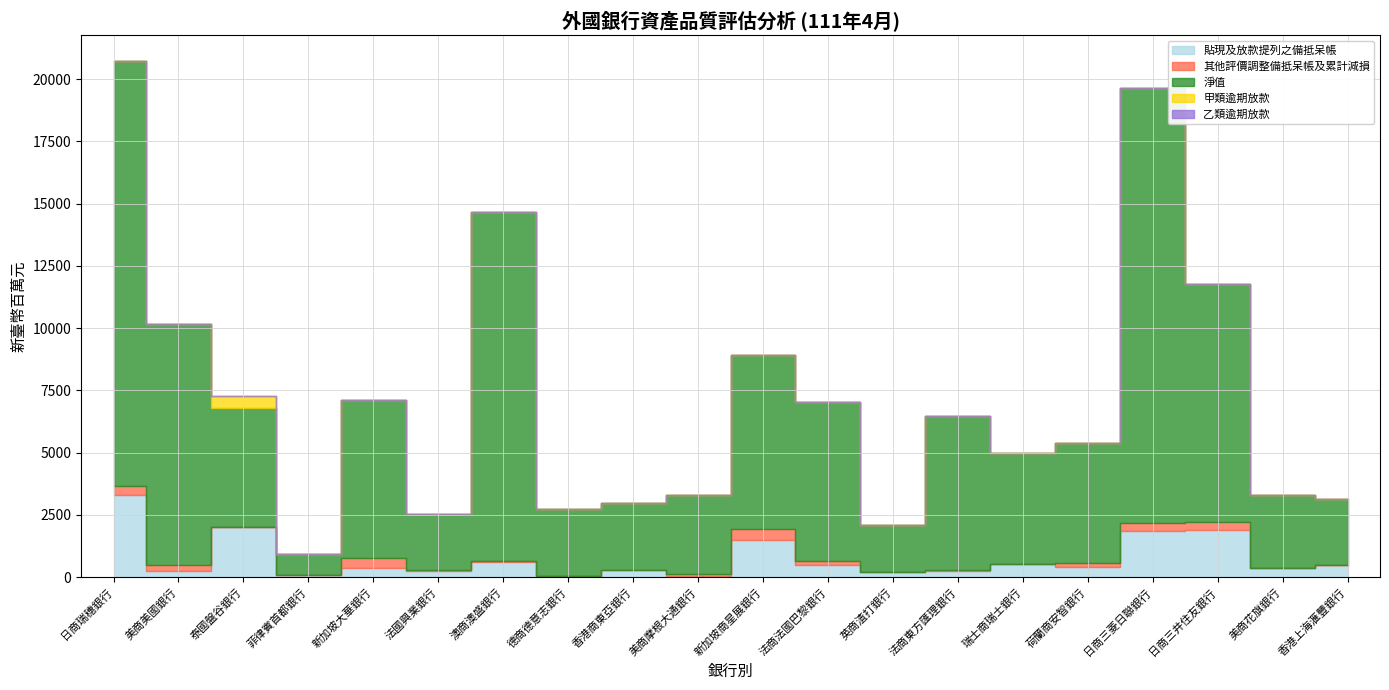

True or false: 乙類逾期放款 and 淨值 cross at least once.

False